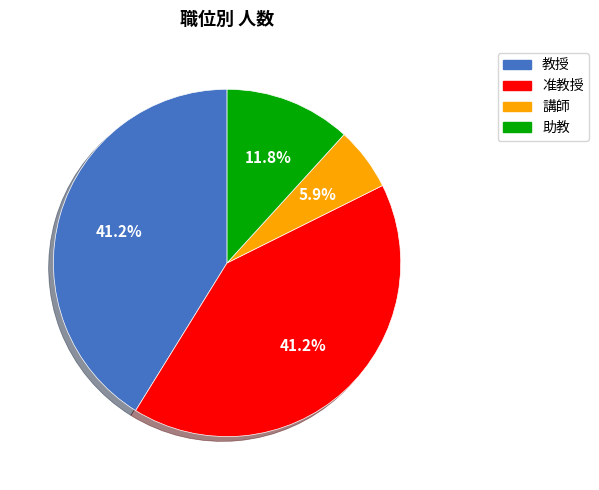

What is the smallest slice in the pie chart?

講師